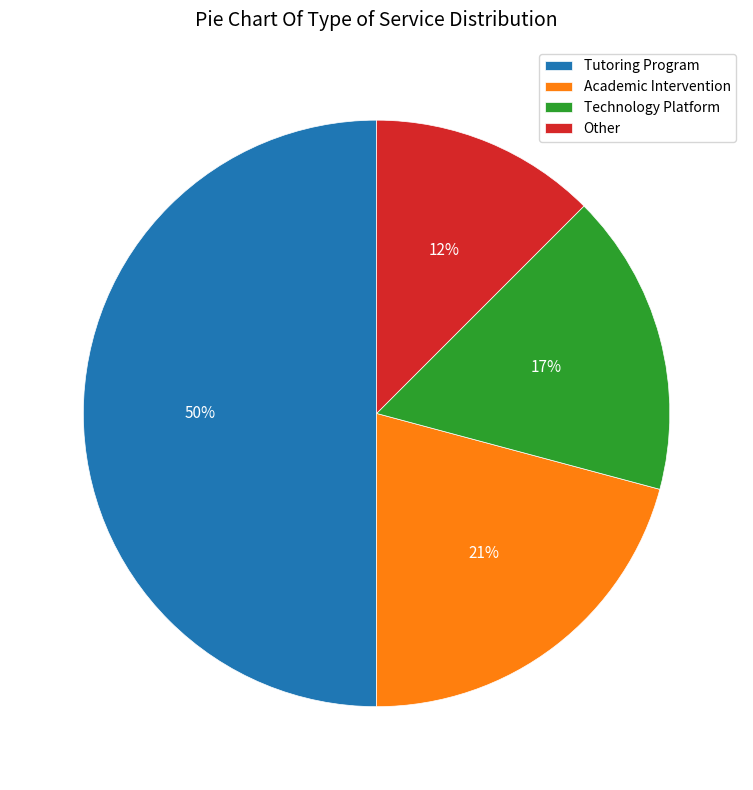

Between Other and Academic Intervention, which is larger?

Academic Intervention